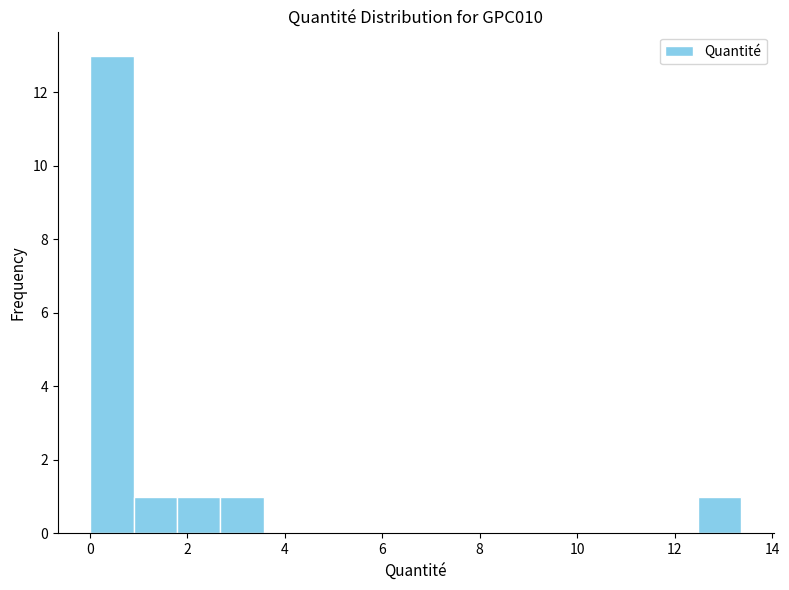

Over which range of the x-axis is the bar tallest?

0.0 to 1.0